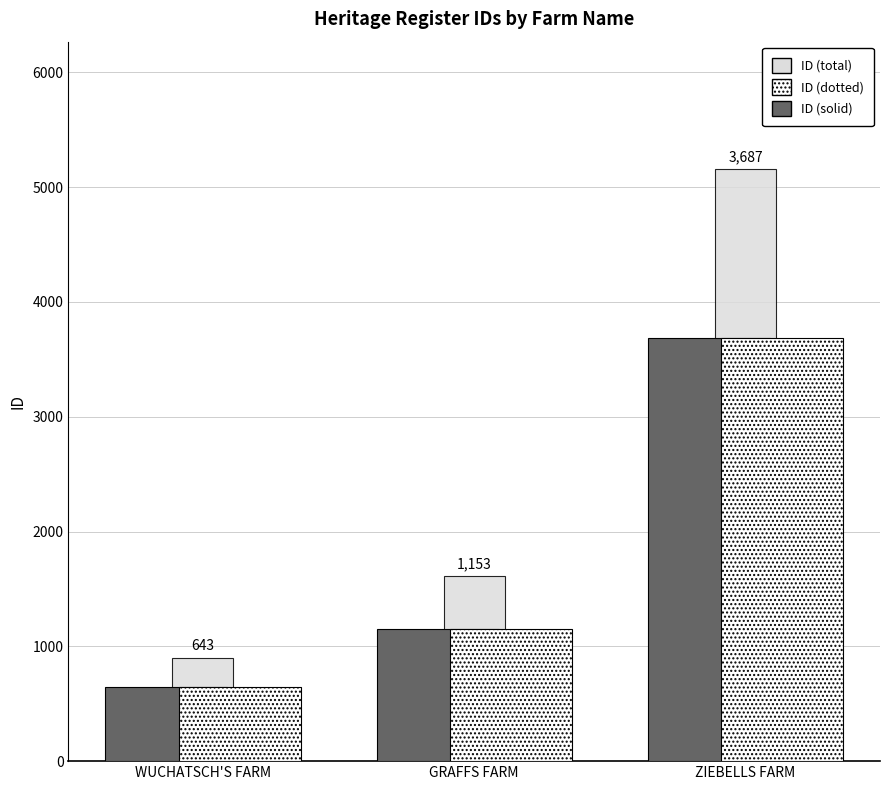

What is the spread (max minus min) of values at WUCHATSCH'S FARM?

257.2